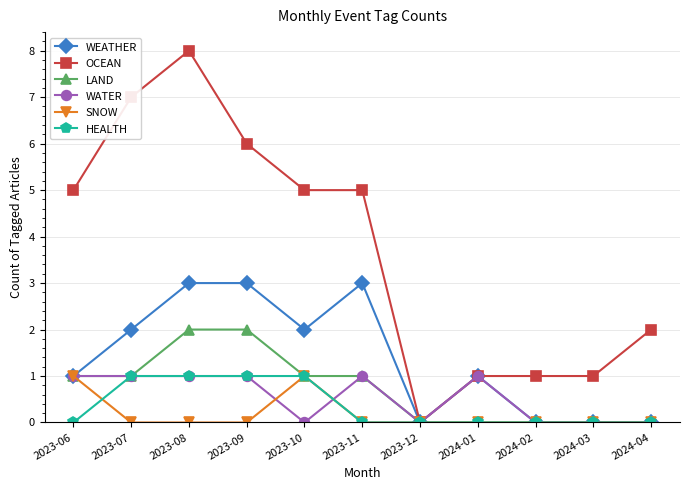

Is this an area chart (filled region under the line)?

No